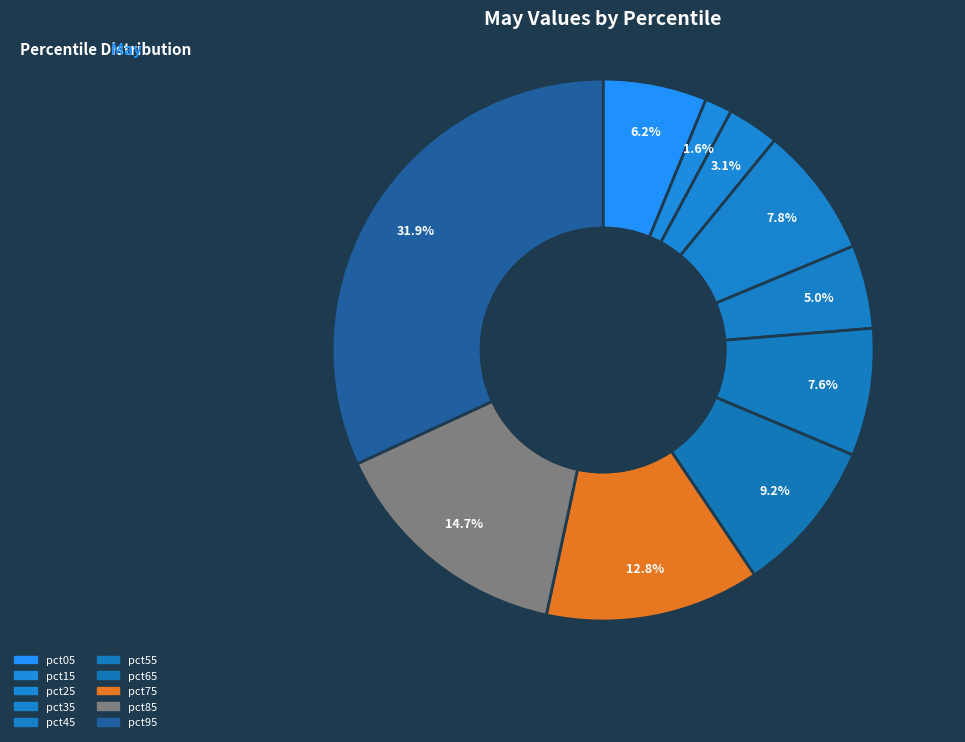

Count the number of slices in the pie.

10